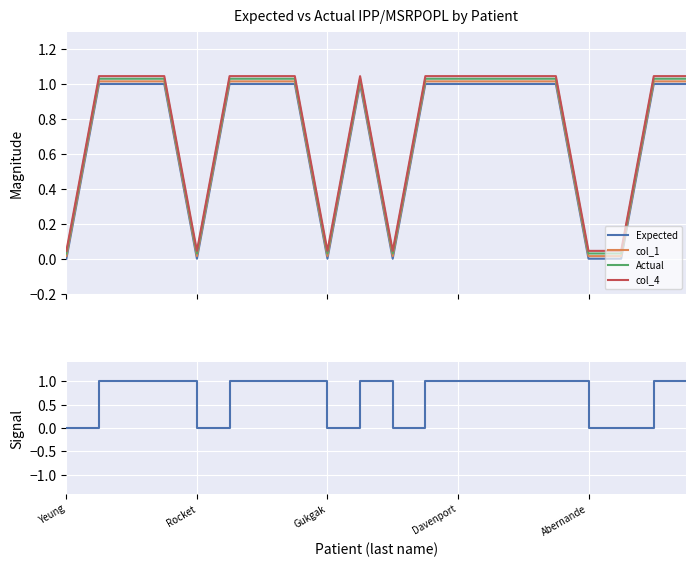

Count the number of data series in this chart.

4